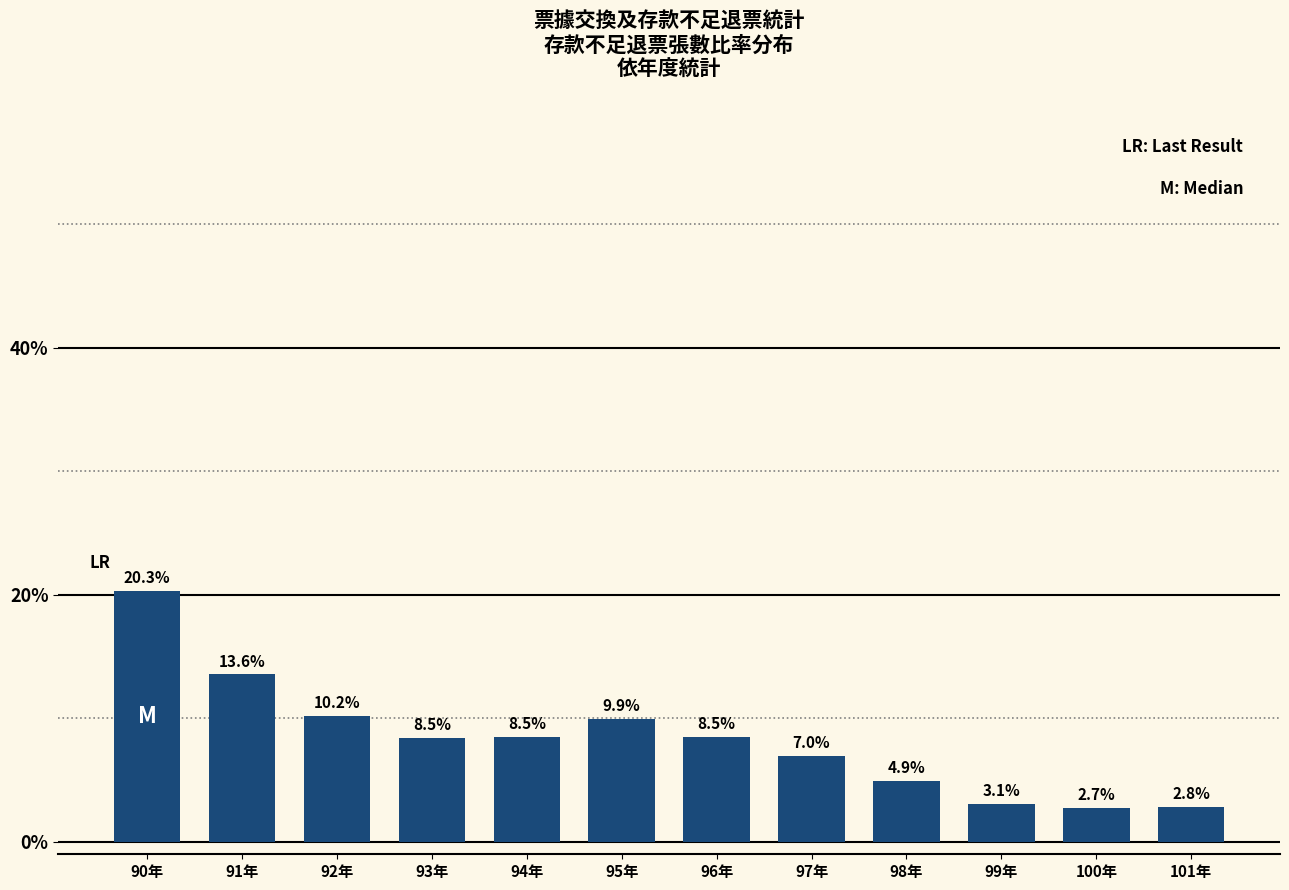

Which category has the highest value across all series?

90年